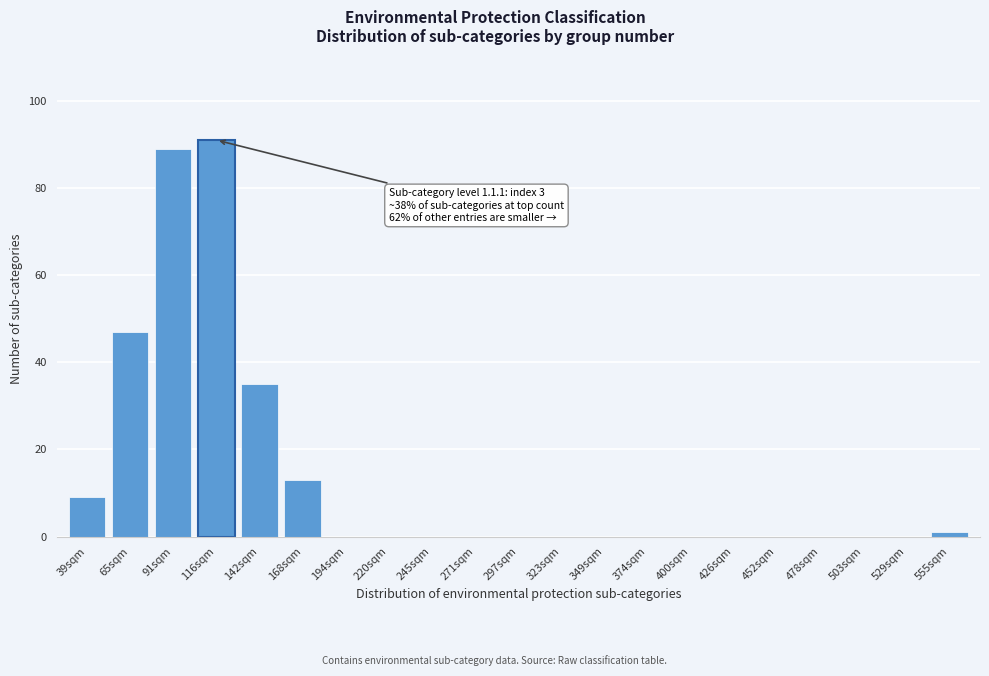

Reading left to right, list all the values displayed in this chart.

39sqm=9	65sqm=47	91sqm=89	116sqm=91	142sqm=35	168sqm=13	194sqm=0	220sqm=0	245sqm=0	271sqm=0	297sqm=0	323sqm=0	349sqm=0	374sqm=0	400sqm=0	426sqm=0	452sqm=0	478sqm=0	503sqm=0	529sqm=0	555sqm=1